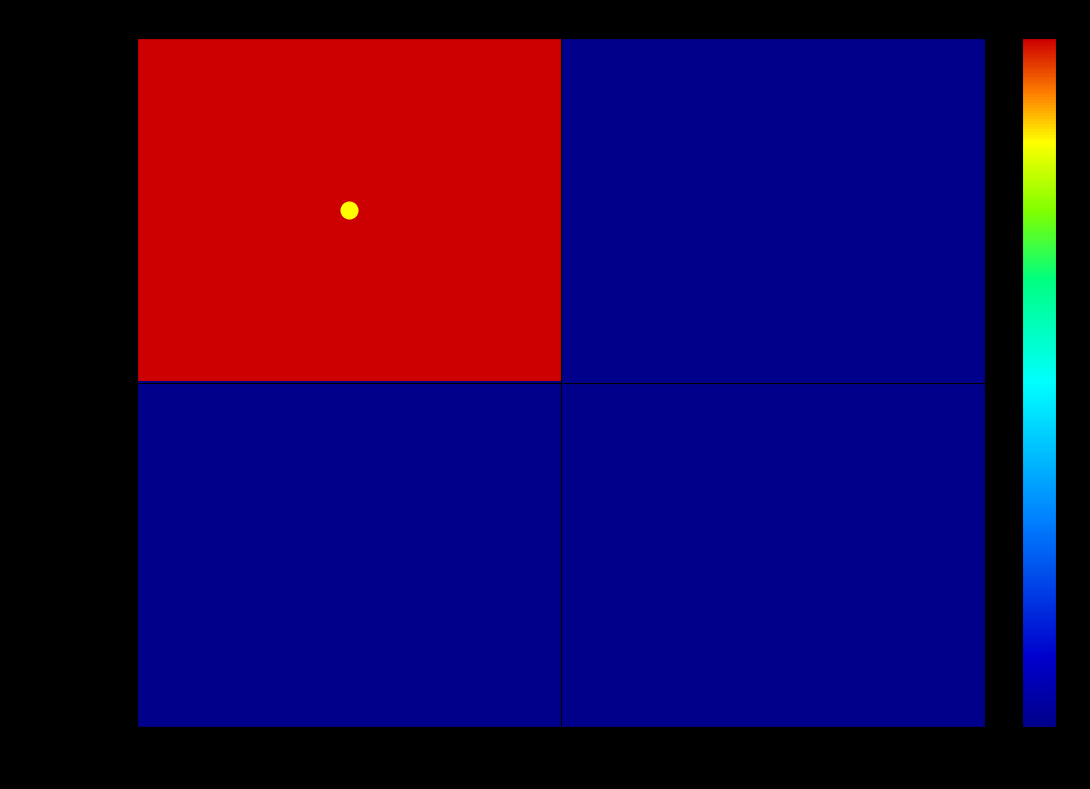

Rank the series by their maximum value, from highest to lowest.

f6f9b51b...72, 3d2824ac...63